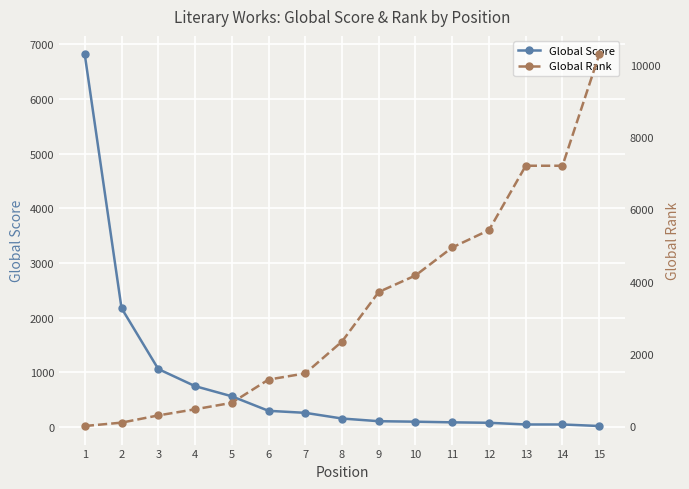

Which category has the highest value in the Global Score series?

1